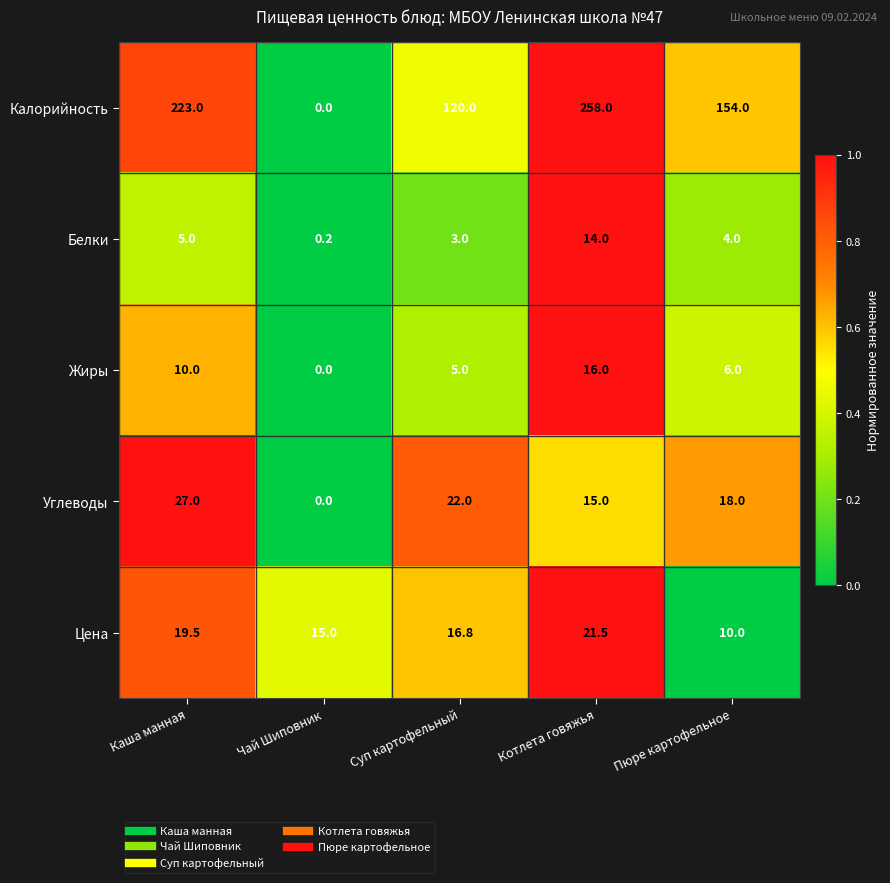

What is the sum of the Углеводы values at Чай Шиповник and Котлета говяжья?

15.0